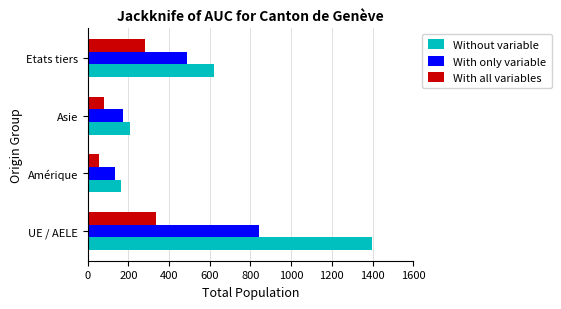

What are all the series names shown in the legend?

Without variable, With only variable, With all variables